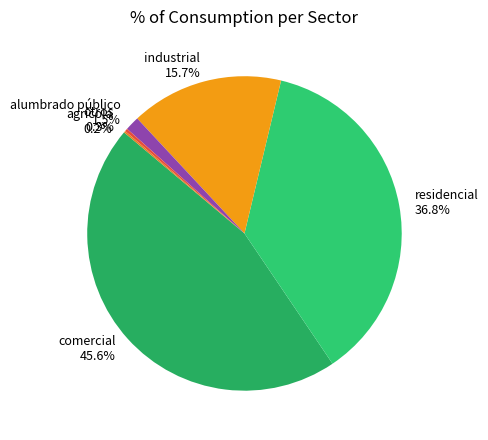

Does industrial 15.7% represent more than half of the total?

No